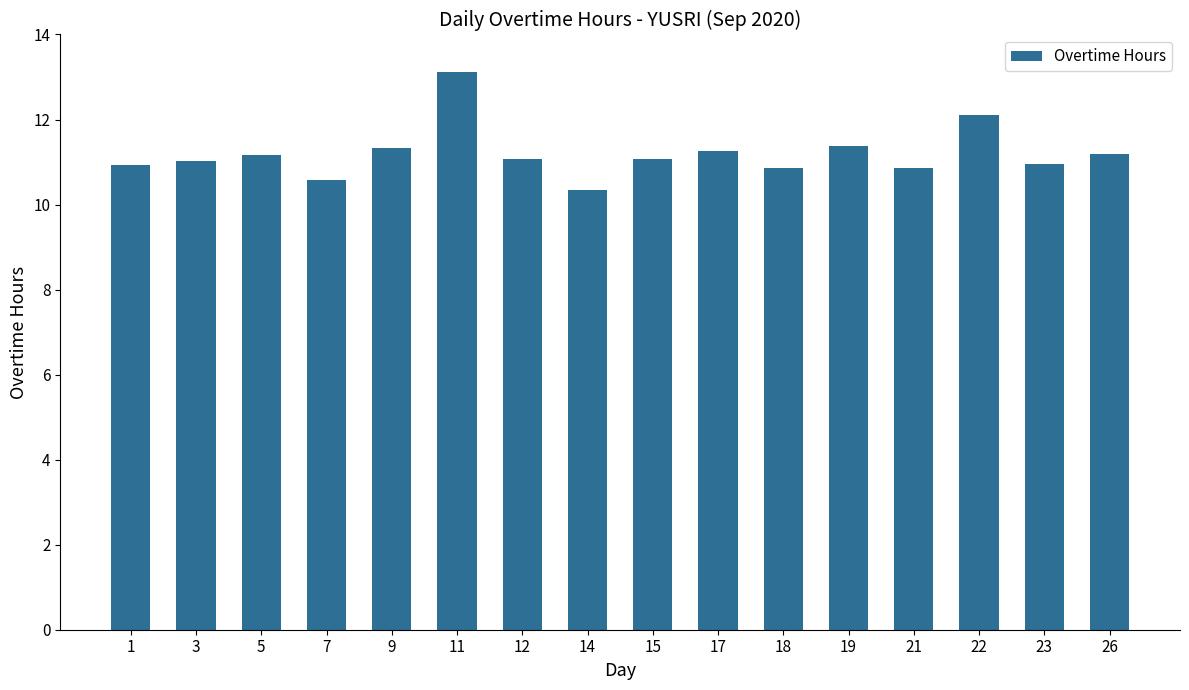

What is the change in value from 1 to 7?

-0.4